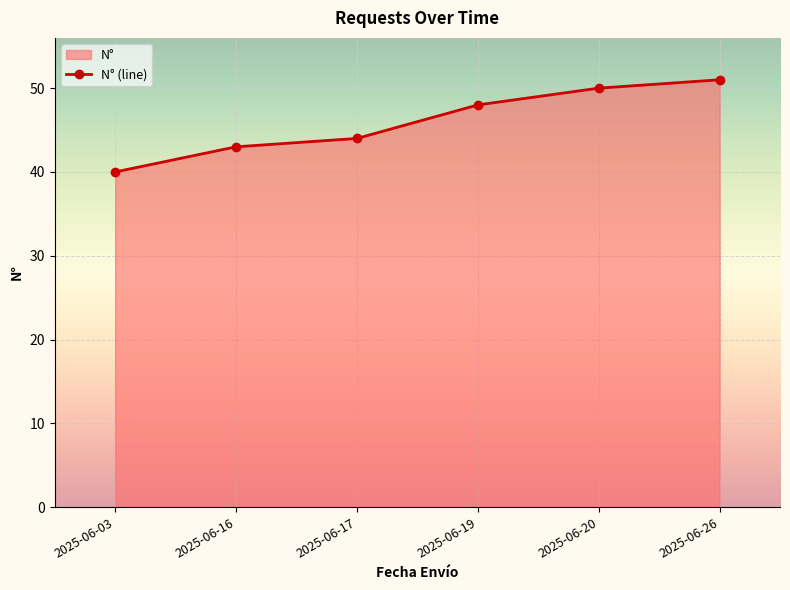

What is the value of the 3rd point from the left?

44